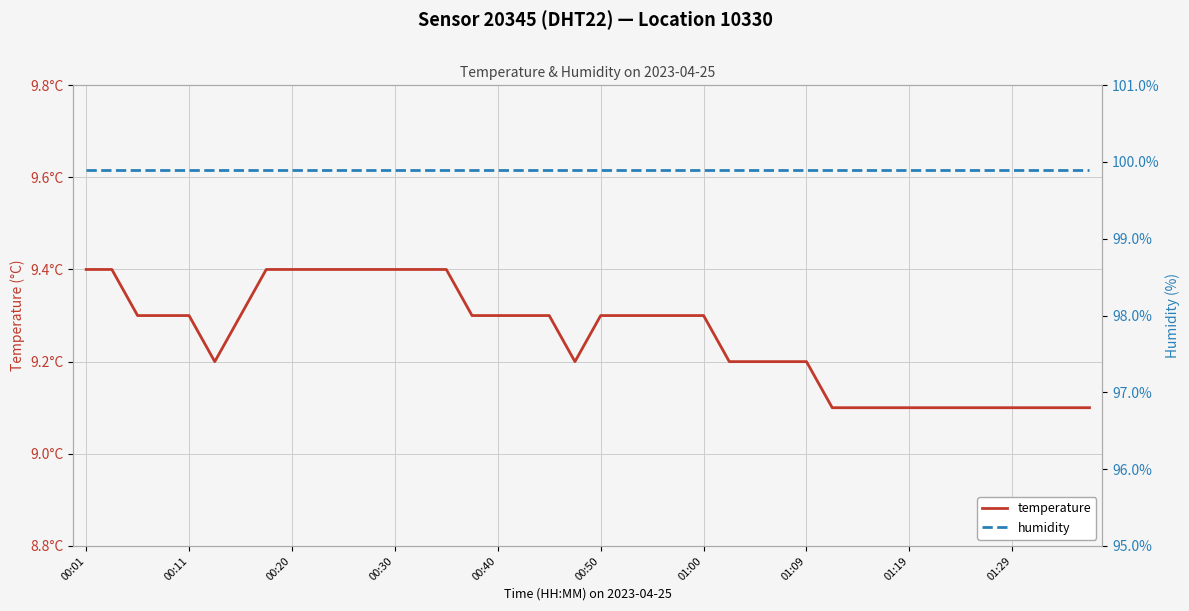

Which series has the largest total across all categories?

humidity